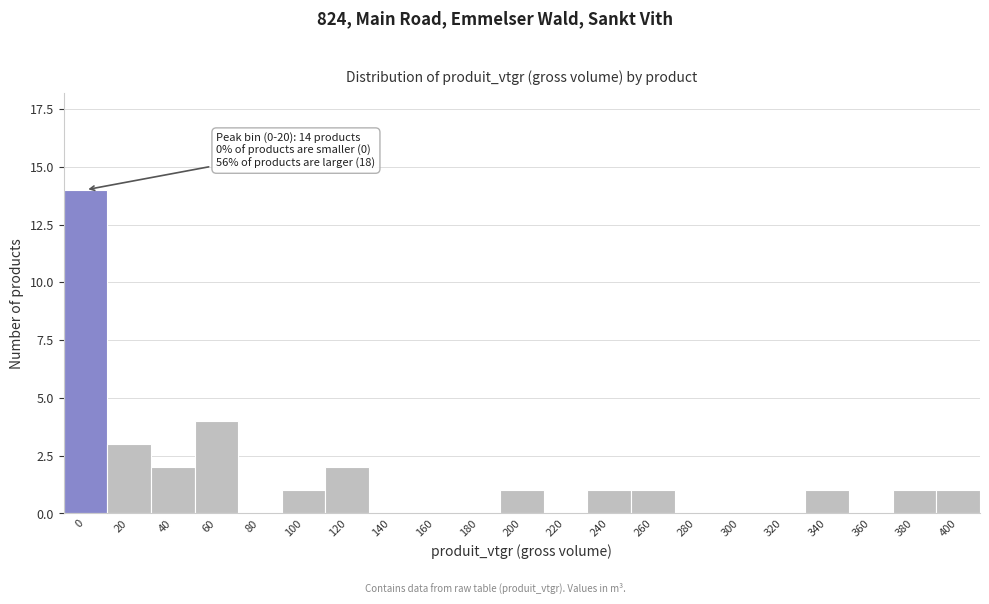

Reading left to right, list all the values displayed in this chart.

0=14	20=3	40=2	60=4	80=0	100=1	120=2	140=0	160=0	180=0	200=1	220=0	240=1	260=1	280=0	300=0	320=0	340=1	360=0	380=1	400=1